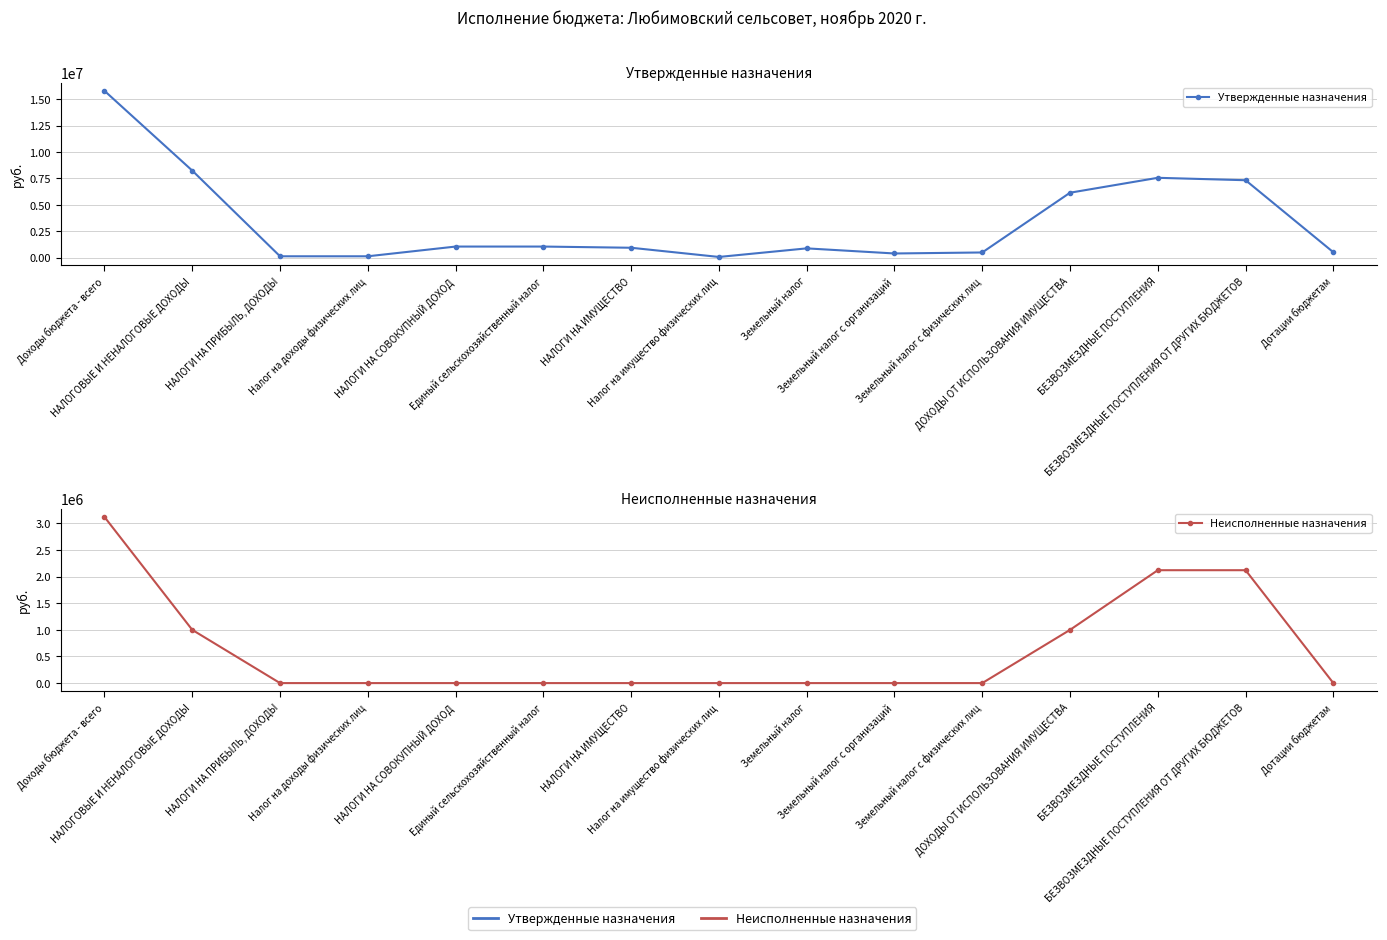

True or false: Неисполненные назначения and Утвержденные назначения cross at least once.

False